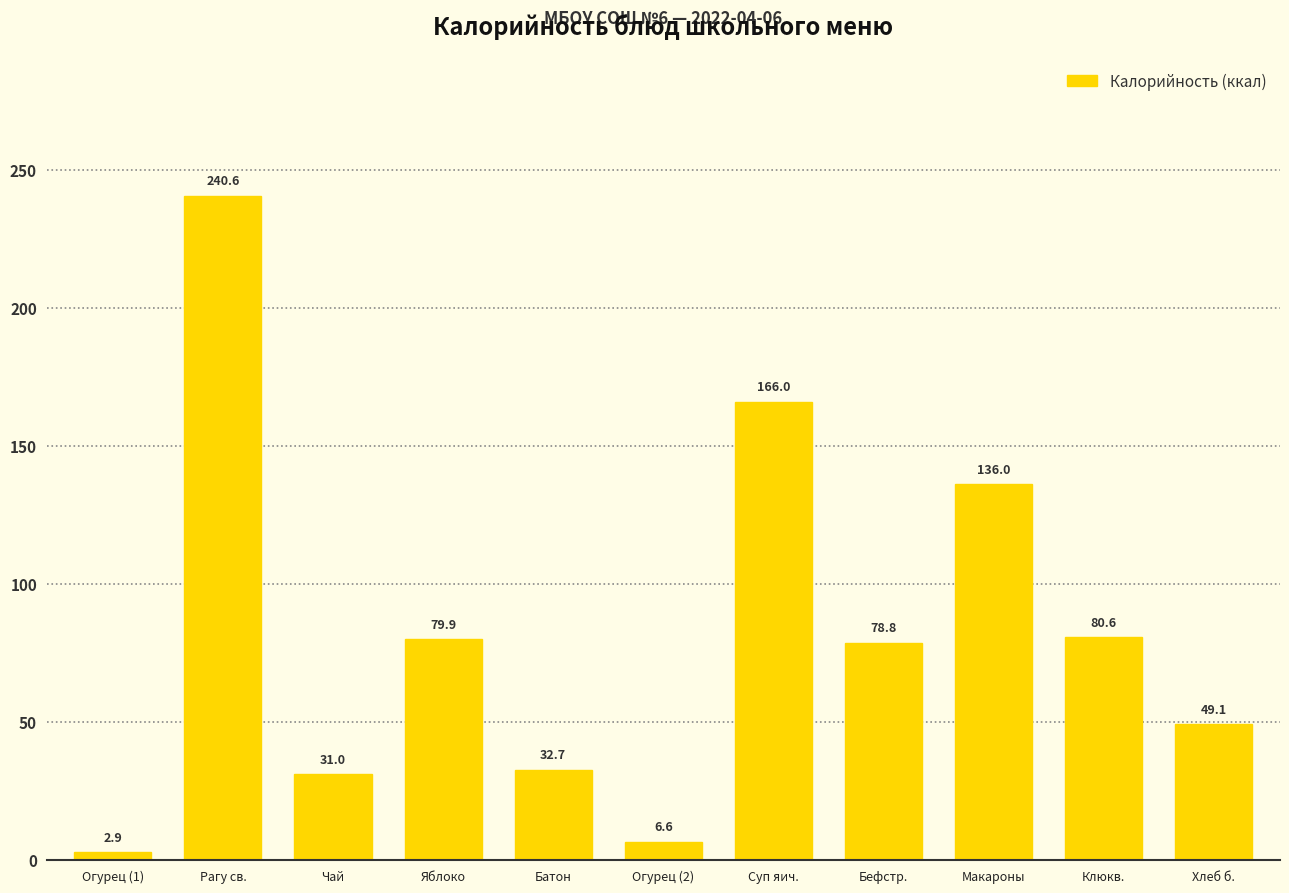

What position from the left is Рагу св.?

2